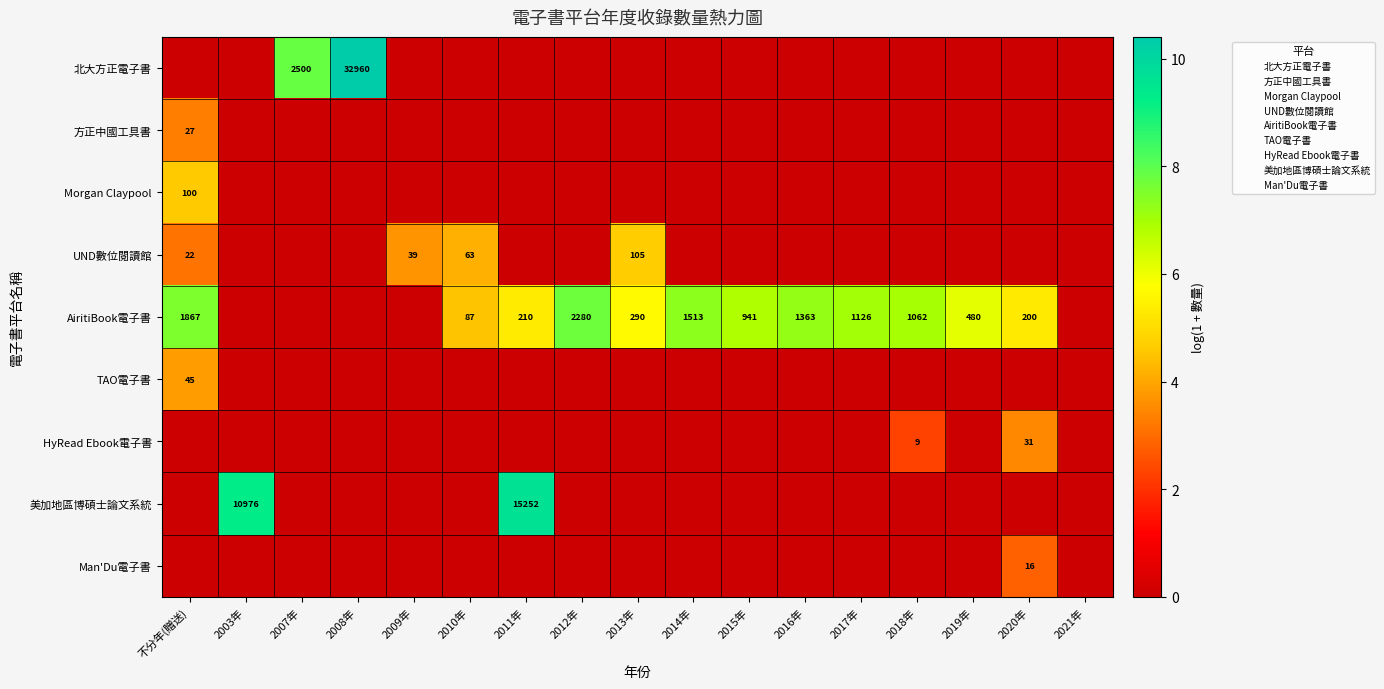

Is it true that HyRead Ebook電子書 equals -2.3 at 2015年?

False